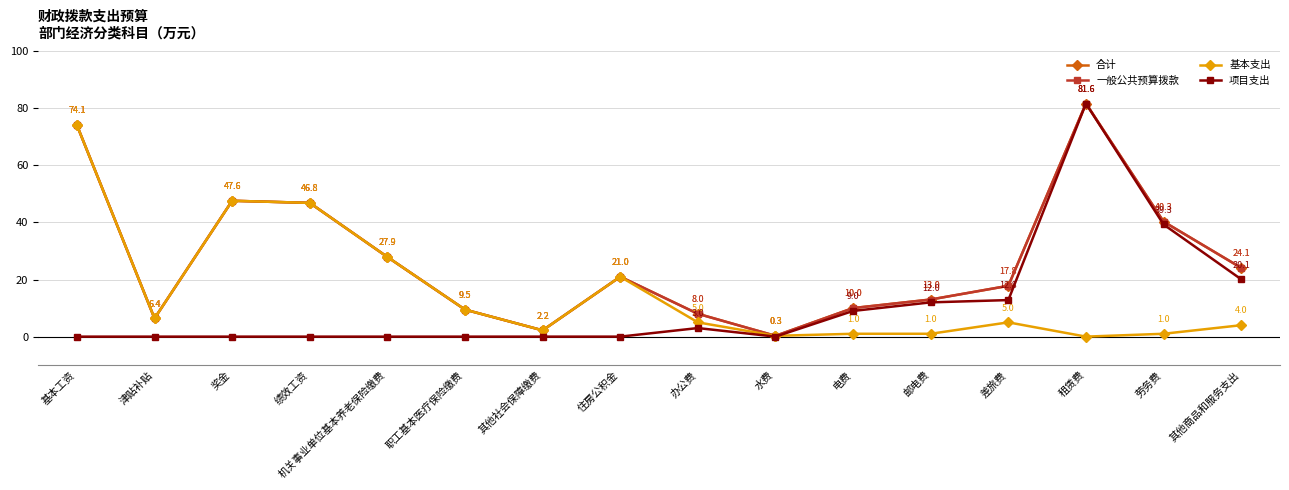

Is it true that 项目支出 equals 9.0 at 电费?

True